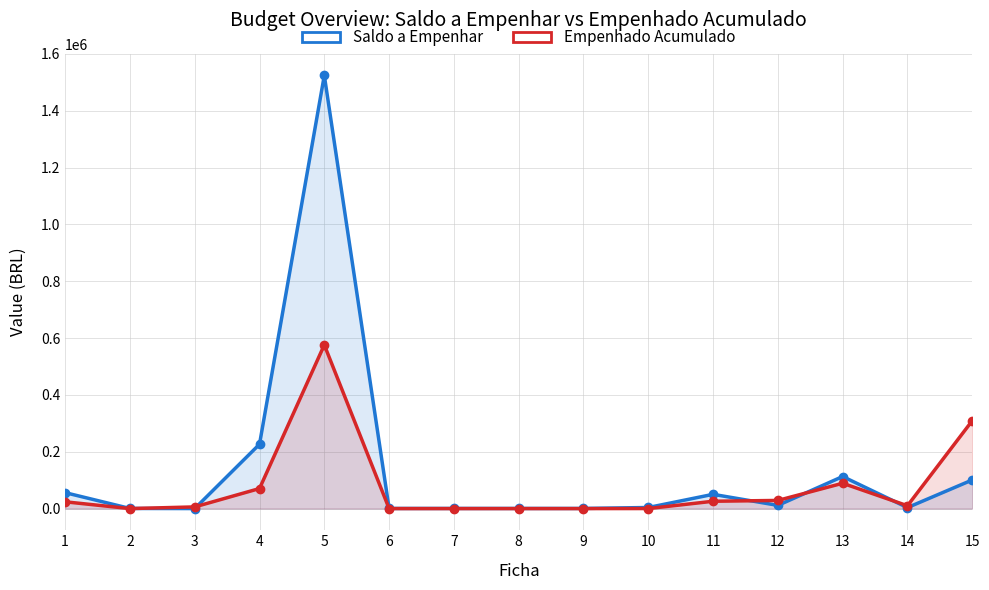

What is the value of the Saldo a Empenhar point at the 2nd from the left?

500.0